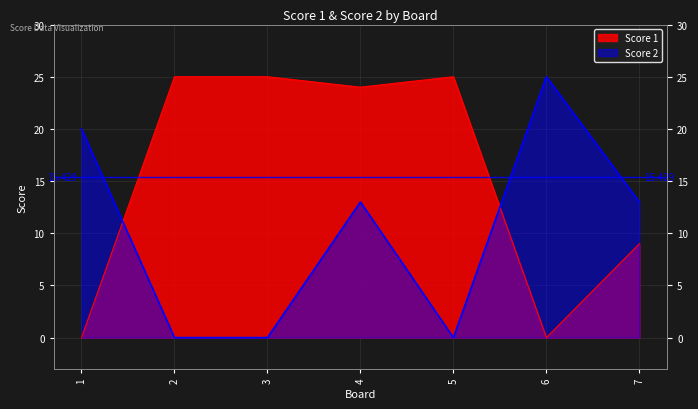

Between 7 and 3, which is larger?

3